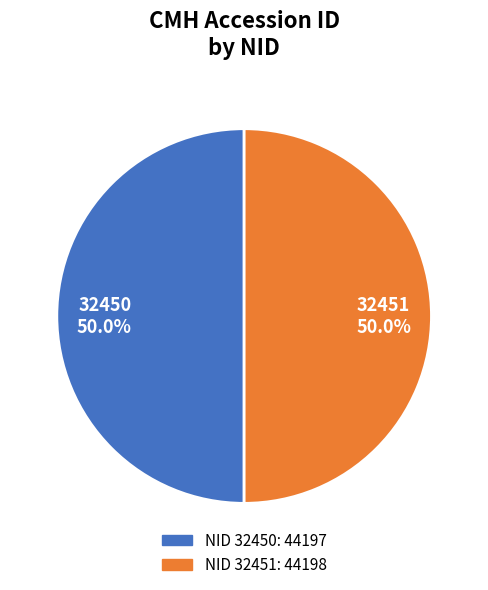

How much of the chart is everything except 32450 50.0%?

50.0%